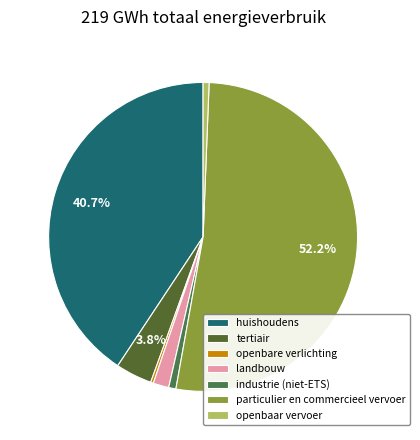

Which category has the smallest portion of the pie?

openbare verlichting